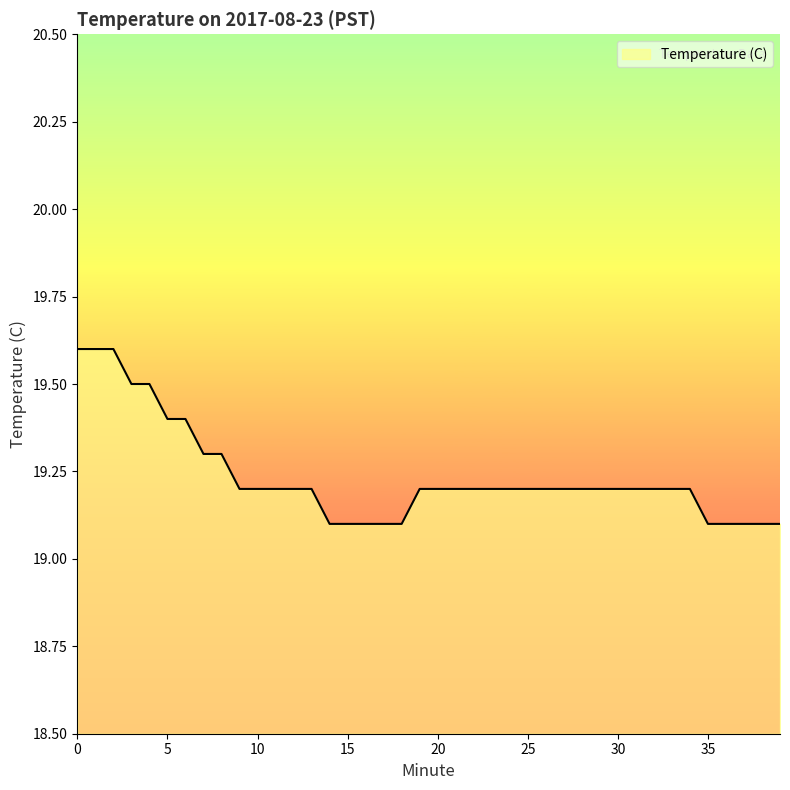

Reading right to left, what are all the values shown in this chart?

19.1	19.1	19.1	19.1	19.1	19.2	19.2	19.2	19.2	19.2	19.2	19.2	19.2	19.2	19.2	19.2	19.2	19.2	19.2	19.2	19.2	19.1	19.1	19.1	19.1	19.1	19.2	19.2	19.2	19.2	19.2	19.3	19.3	19.4	19.4	19.5	19.5	19.6	19.6	19.6